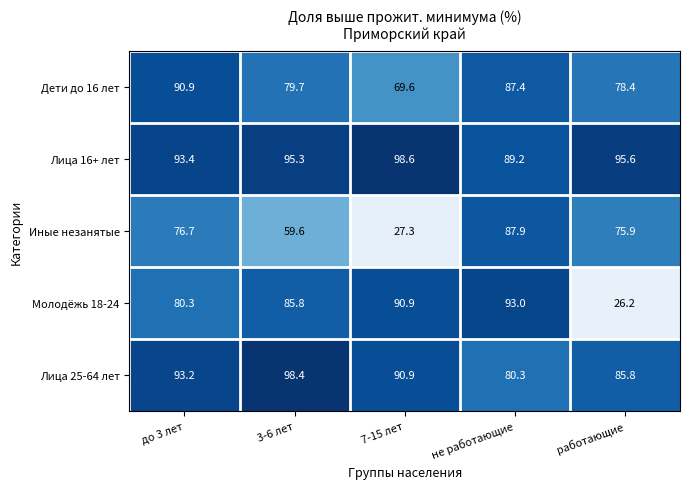

True or false: Дети до 16 лет has a value of 39.2 at 3-6 лет.

False